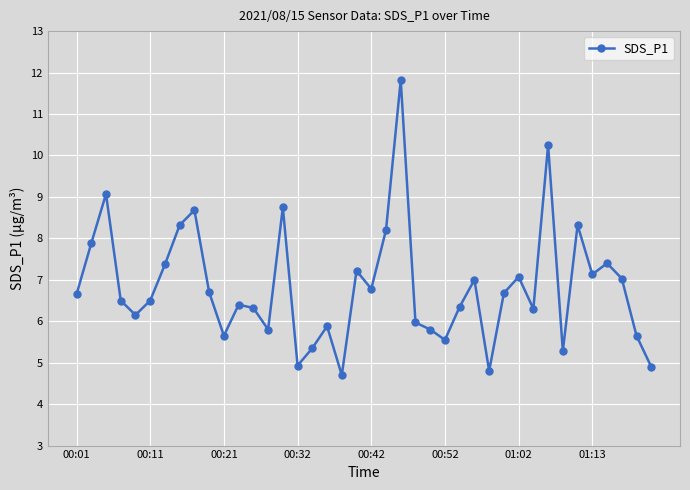

What is the average value?

6.8